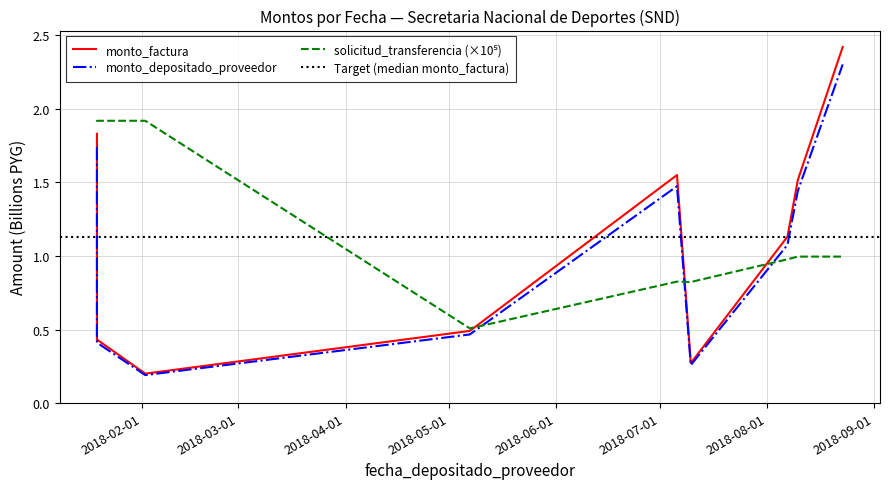

Which series has the largest total across all categories?

solicitud_transferencia